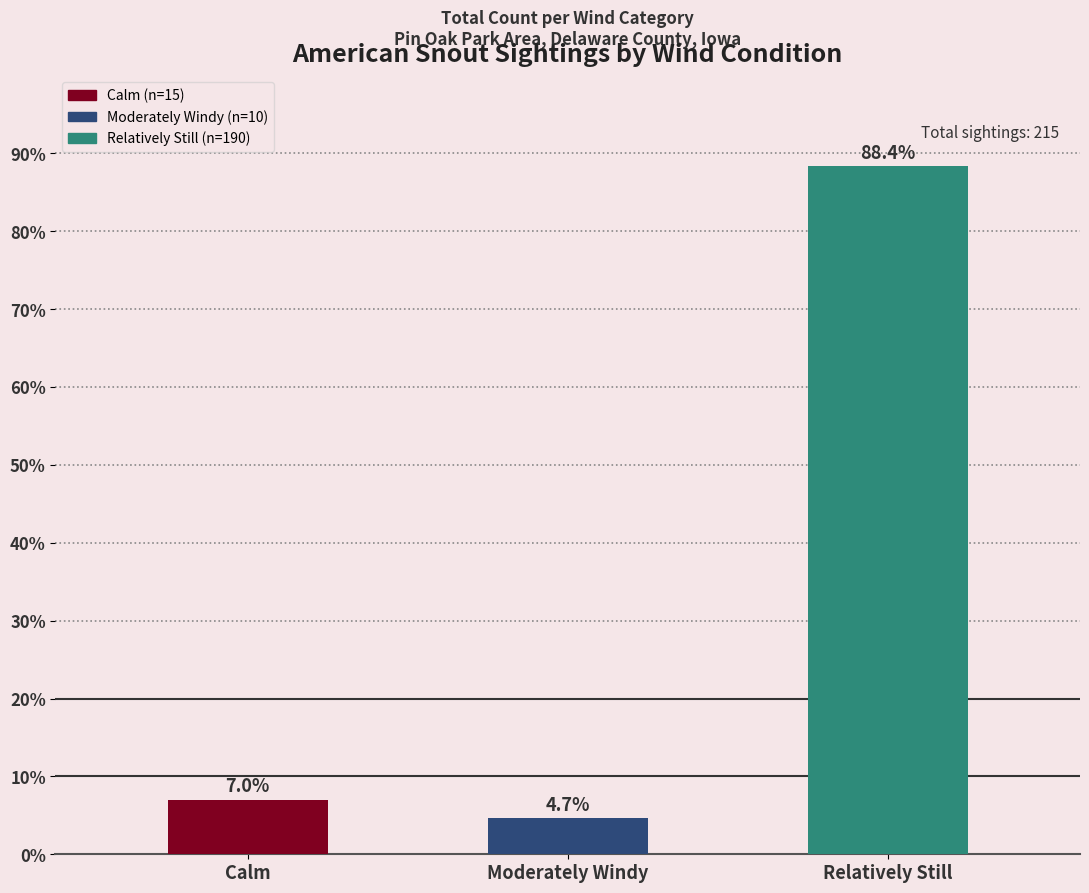

Reading left to right, list all the values displayed in this chart.

Calm=7.0	Moderately Windy=4.7	Relatively Still=88.4